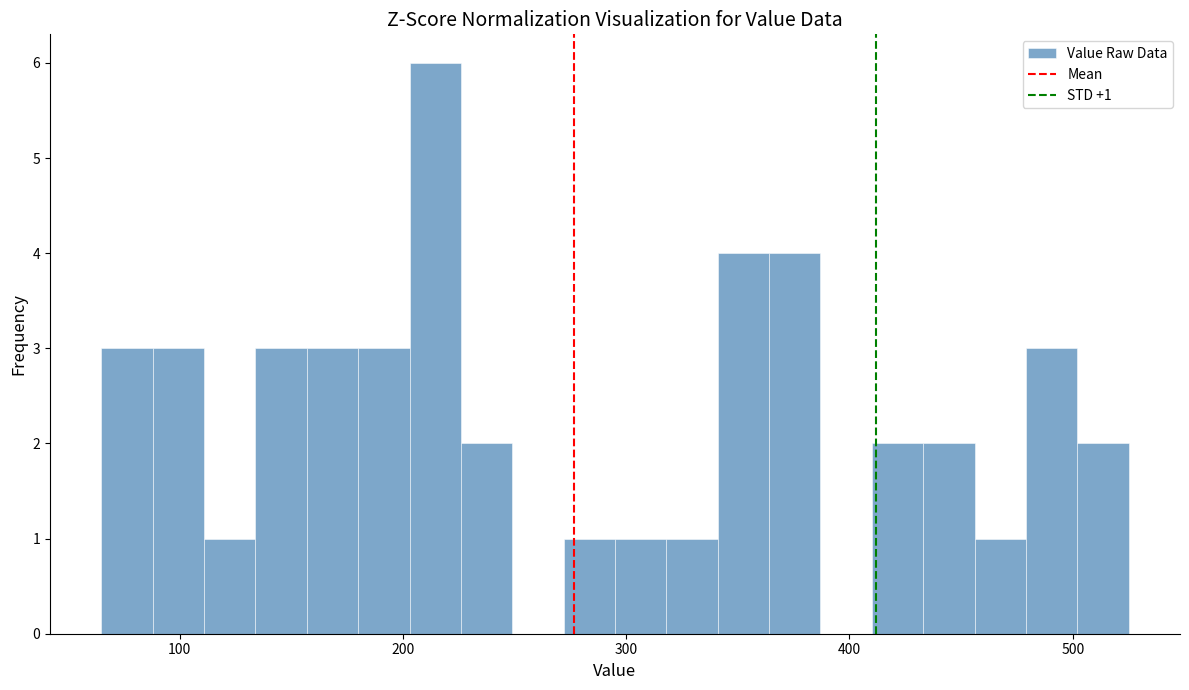

Read against the x-axis, roughly where is the centre of the tallest bar?

210